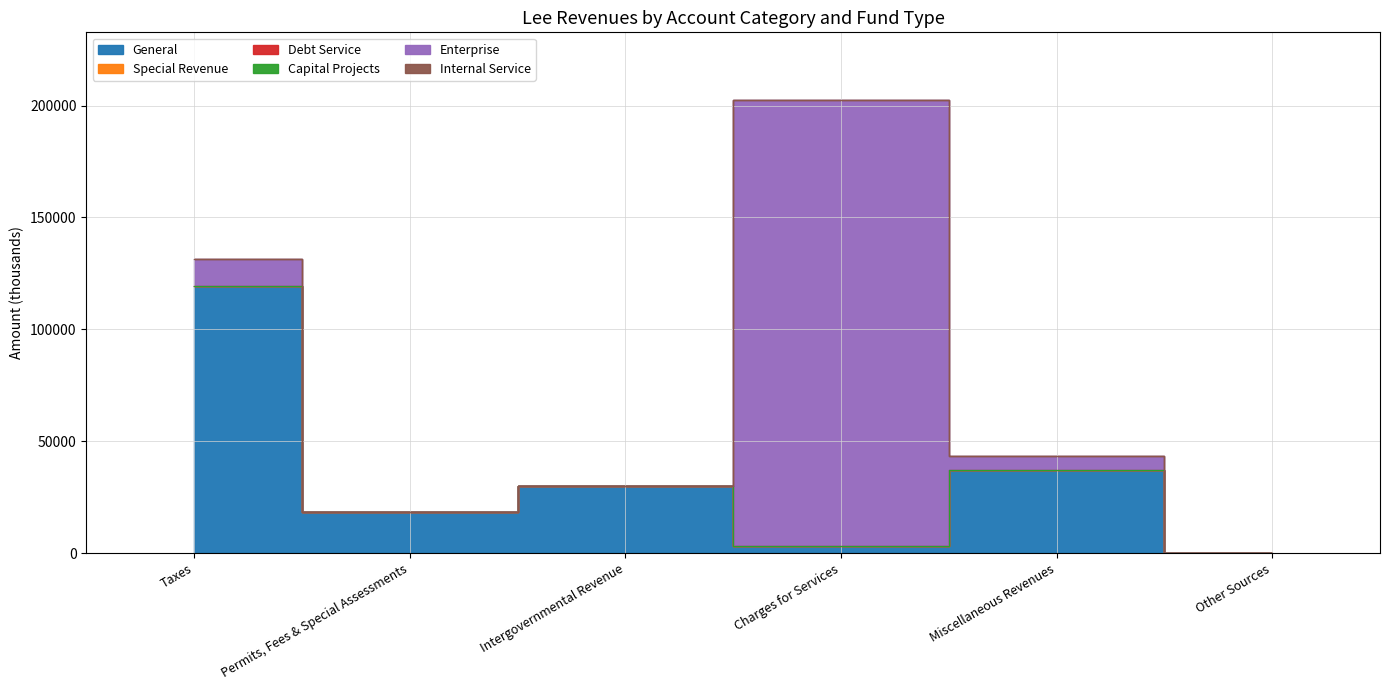

At Taxes, list the series in order from largest to smallest.

General, Enterprise, Special Revenue, Debt Service, Capital Projects, Internal Service